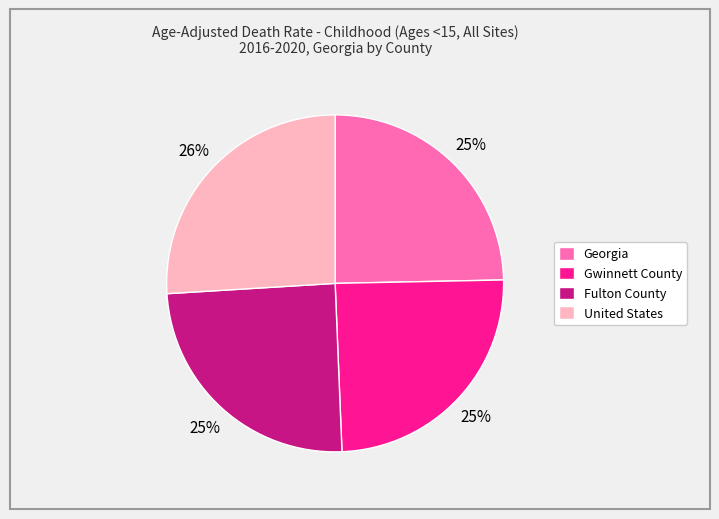

Is the sum of Georgia and United States greater than half?

Yes